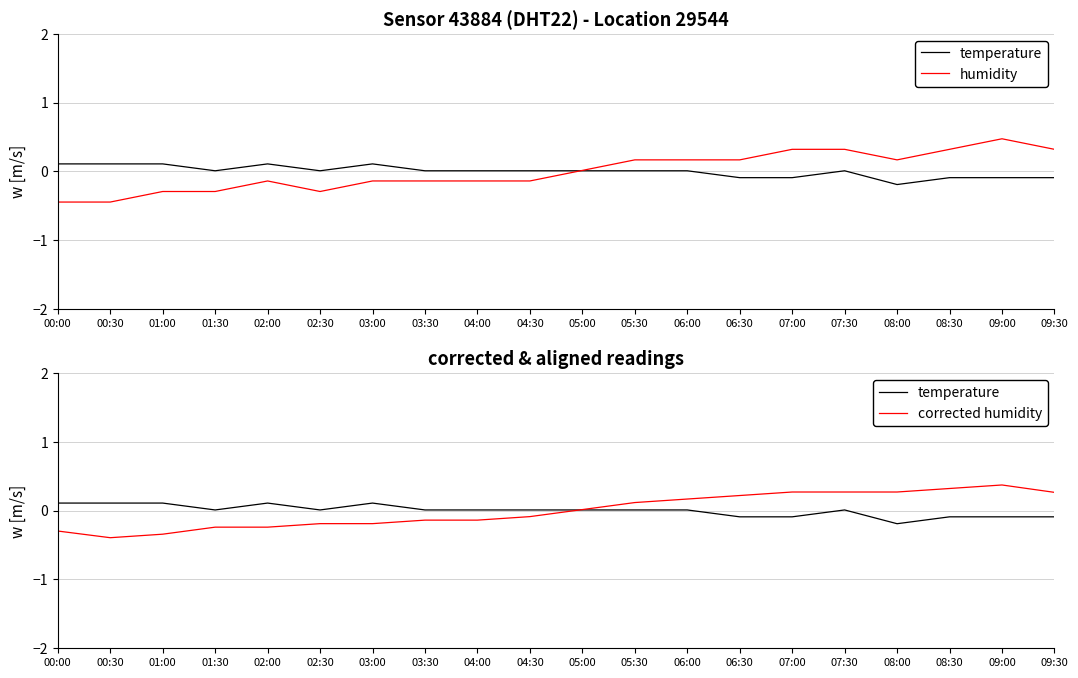

What is the label of the 12th point from the right?

04:00